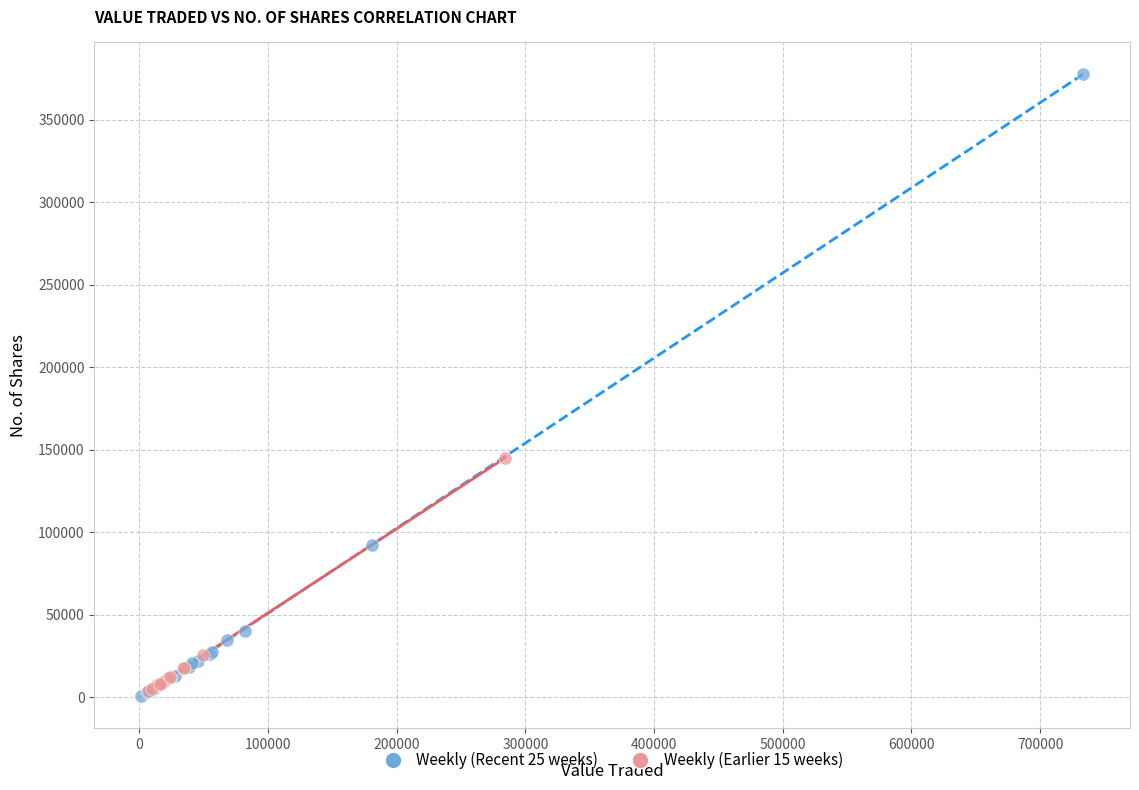

Which series reaches the maximum Y coordinate?

Weekly (Recent 25 weeks)